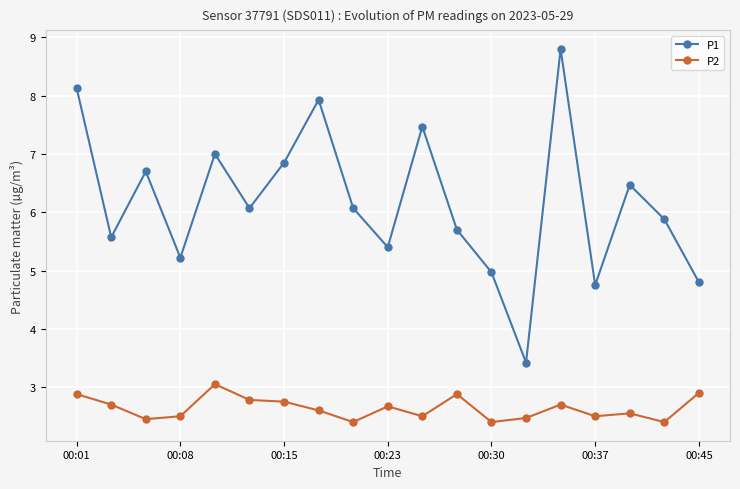

What is the value of the P2 point at the 8th from the left?

2.6